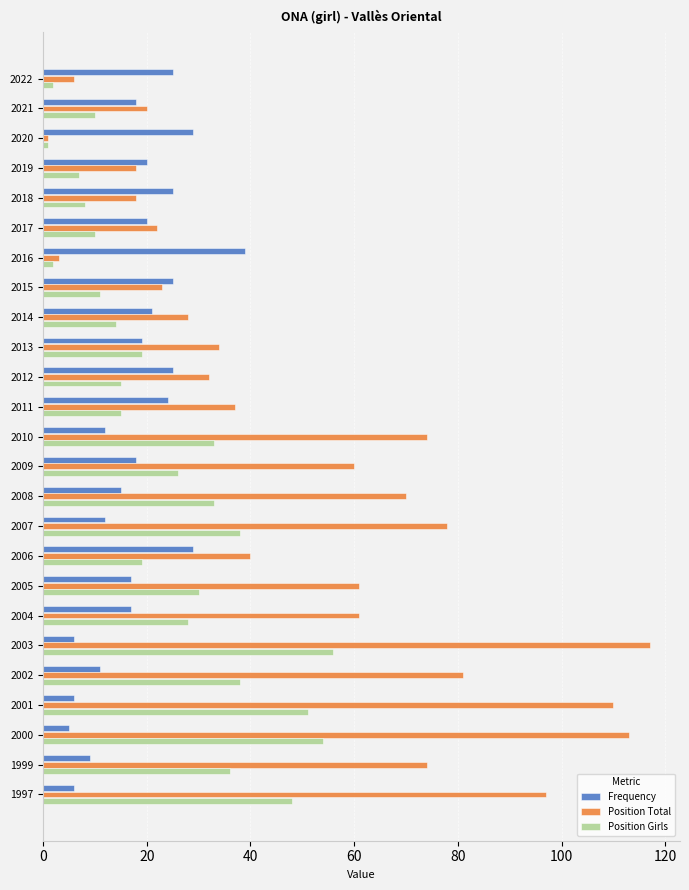

Which category has the lowest value across all series?

2020